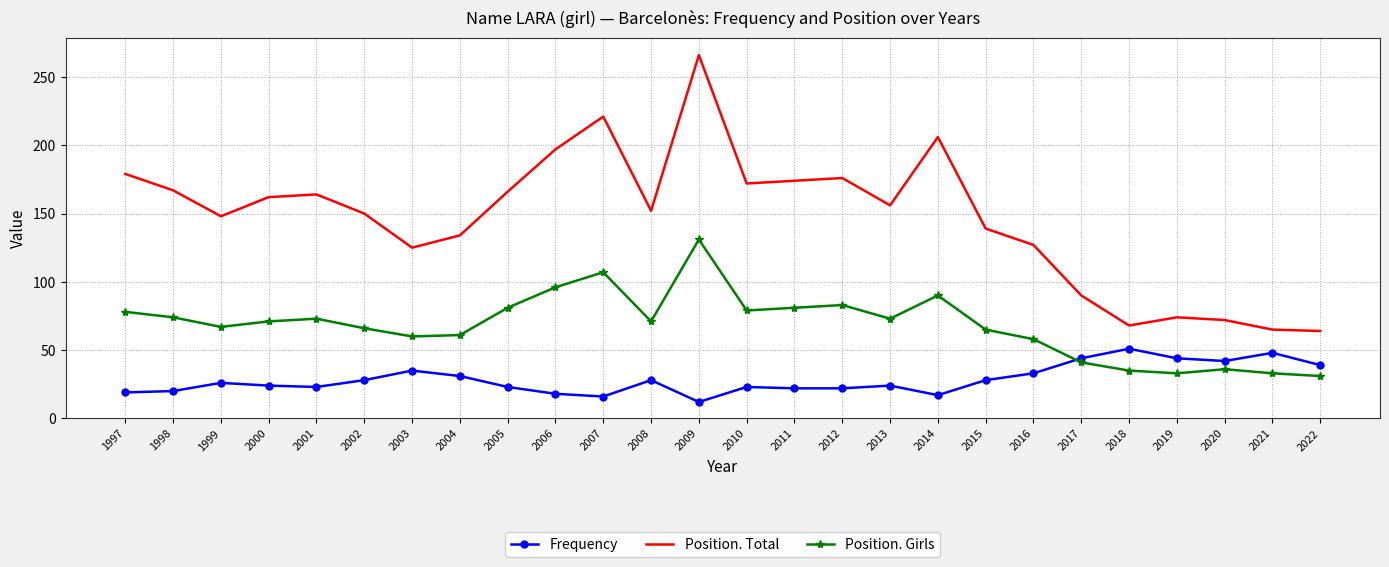

True or false: Frequency has a value of 14 at 2005.

False